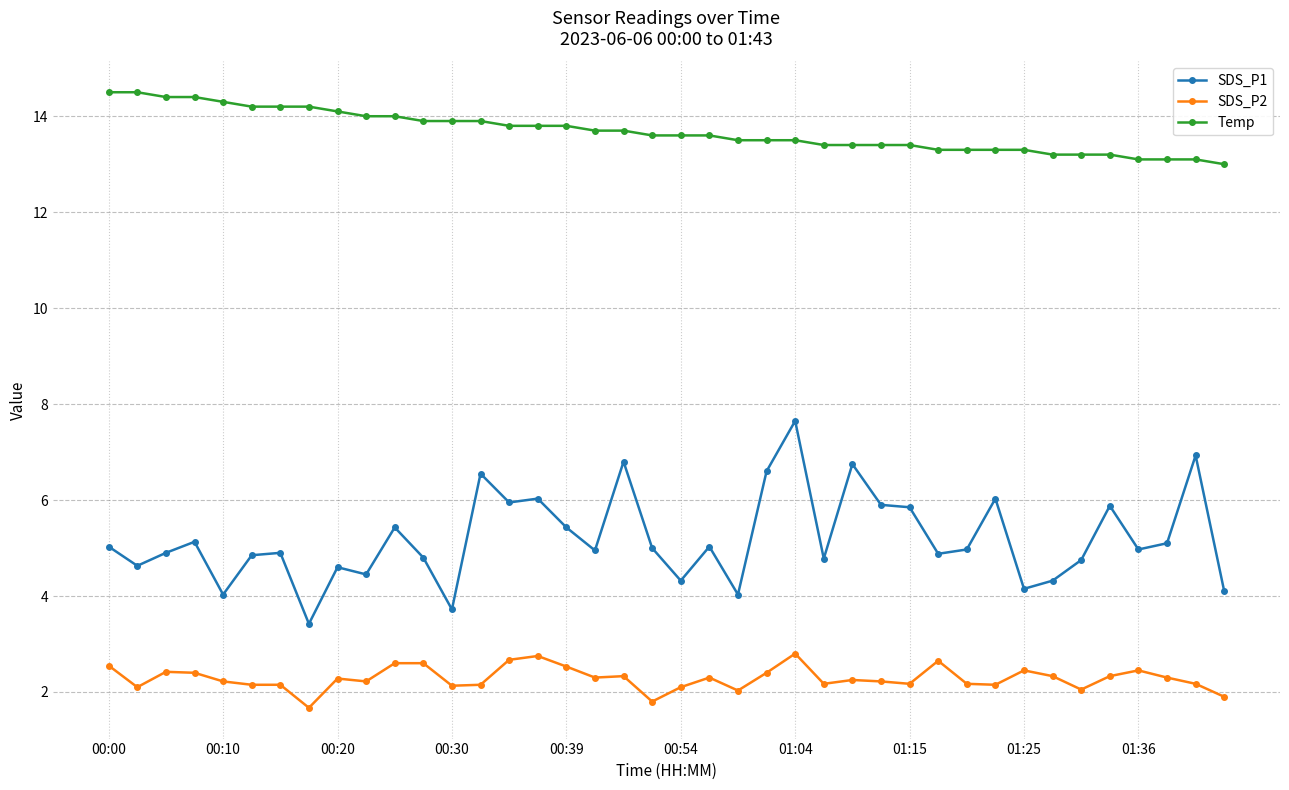

What is the lowest value of the SDS_P2 series?

1.7